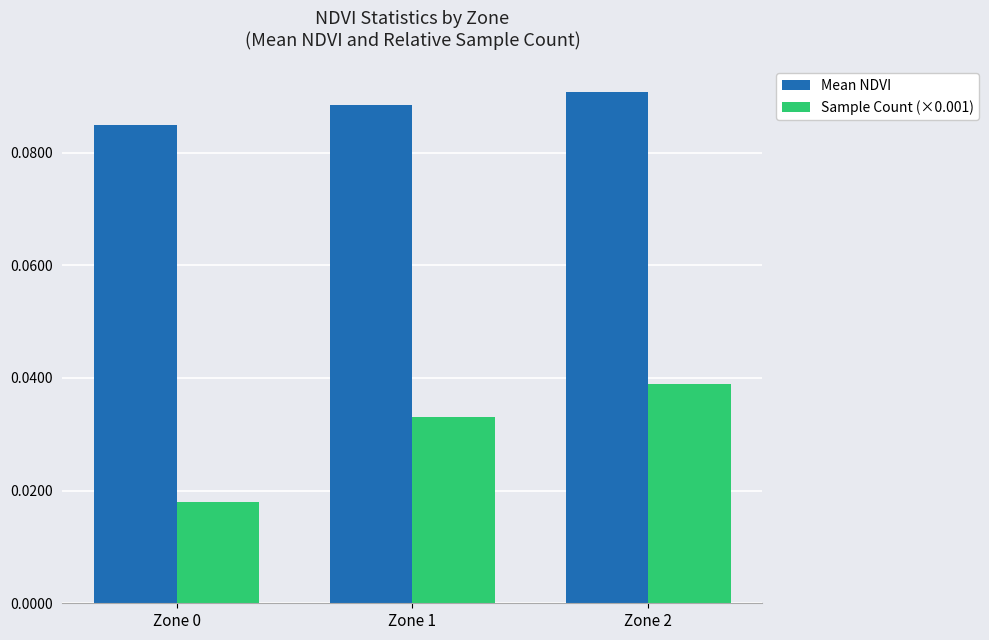

Which series has the widest spread of values?

Sample Count (×0.001)